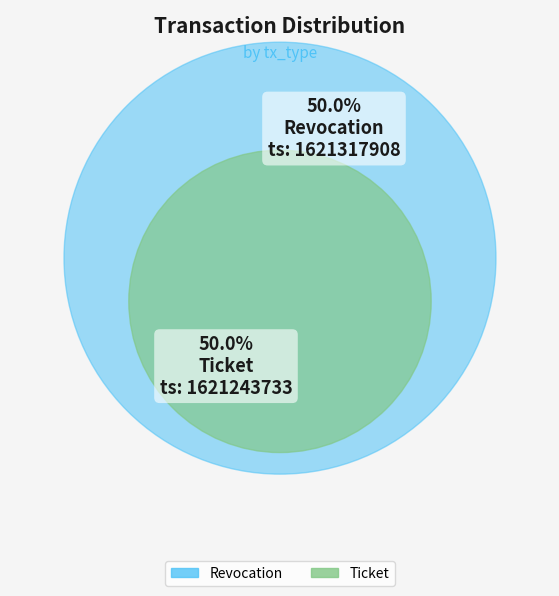

What percentage is the Revocation slice, to the nearest percent?

50%